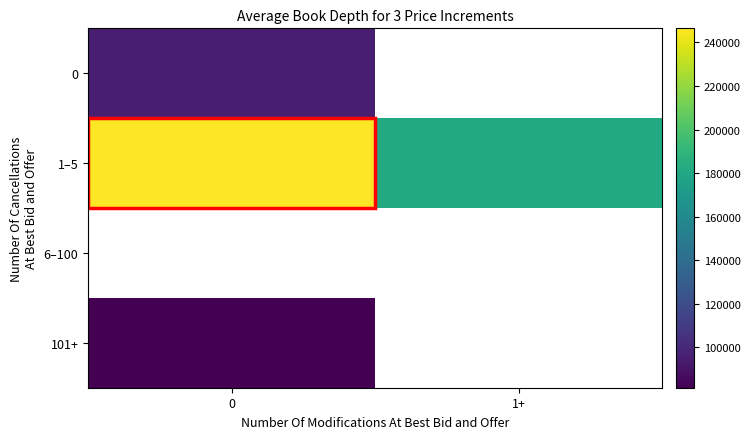

What is the spread (max minus min) of values at 0?

165059.7